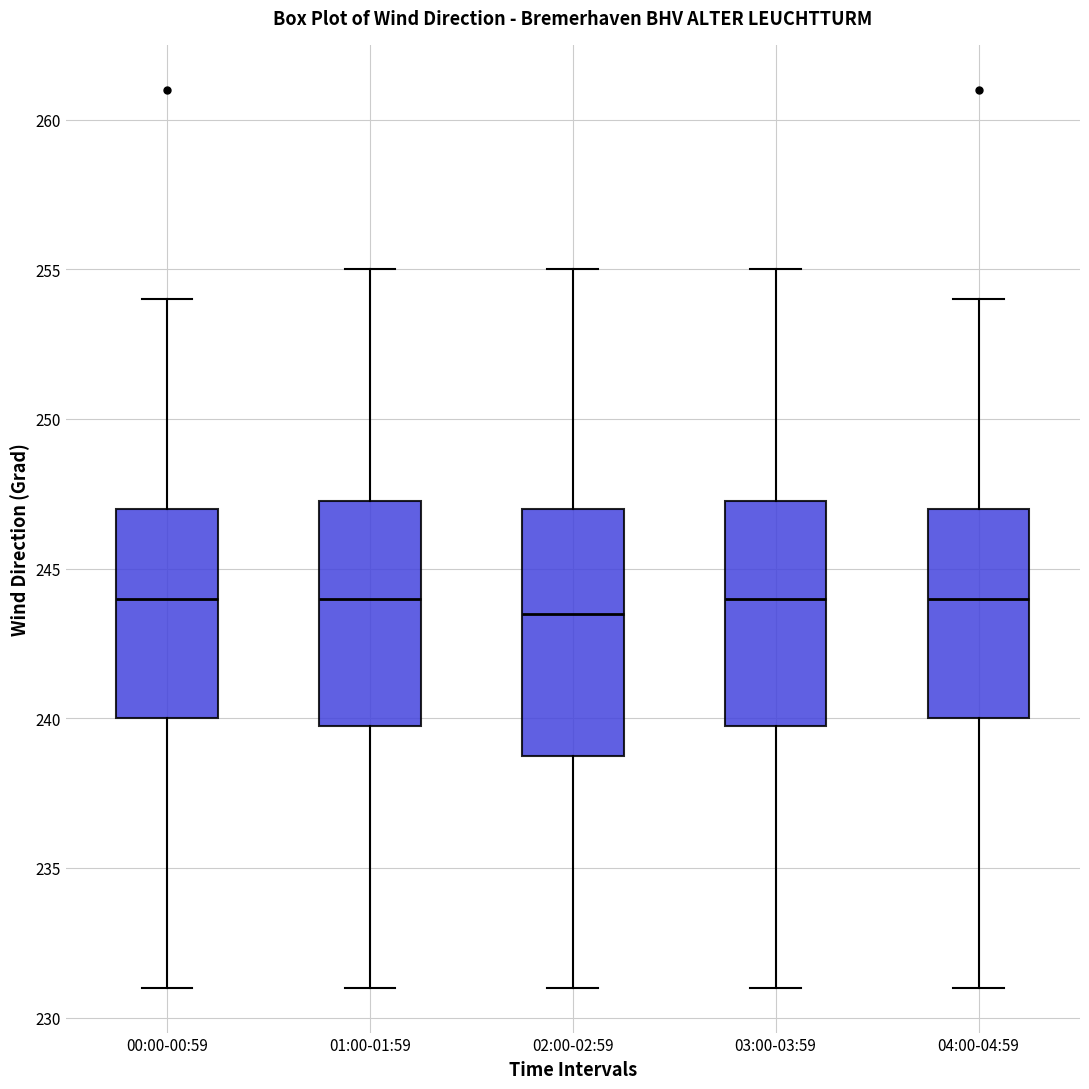

Which box is the tallest, from its lower edge to its upper edge?

02:00-02:59